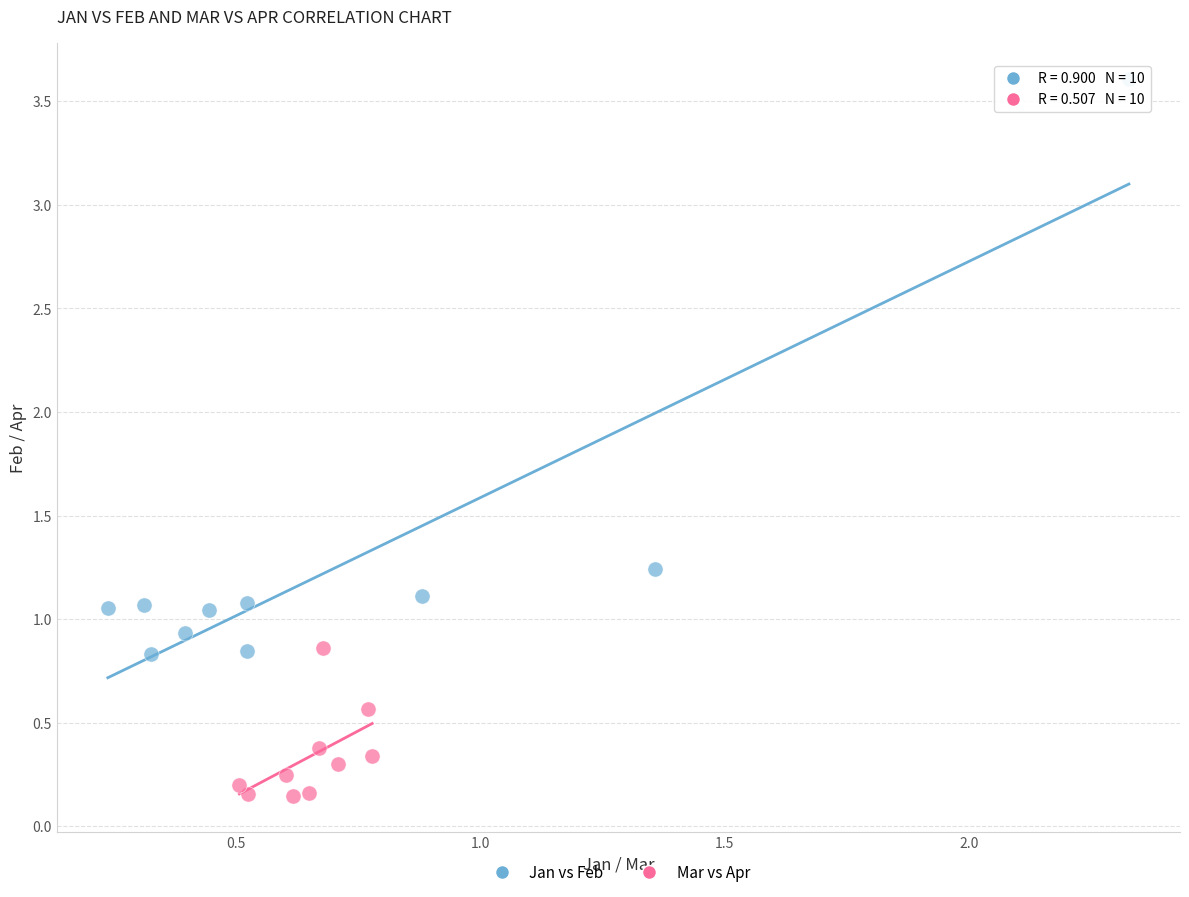

Which series has the widest spread of Y values?

Jan vs Feb